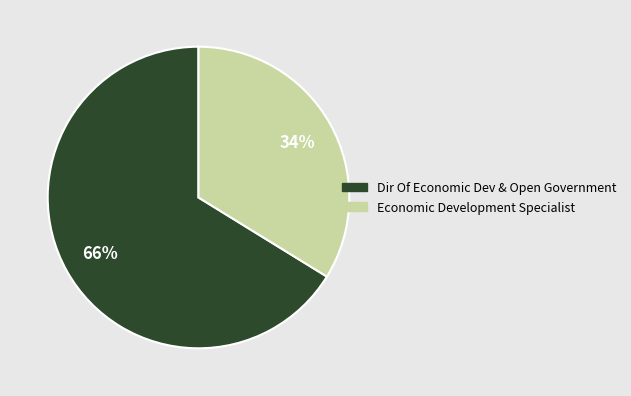

What is the ratio of the value at Economic Development Specialist to the value at Dir Of Economic Dev & Open Government?

0.5